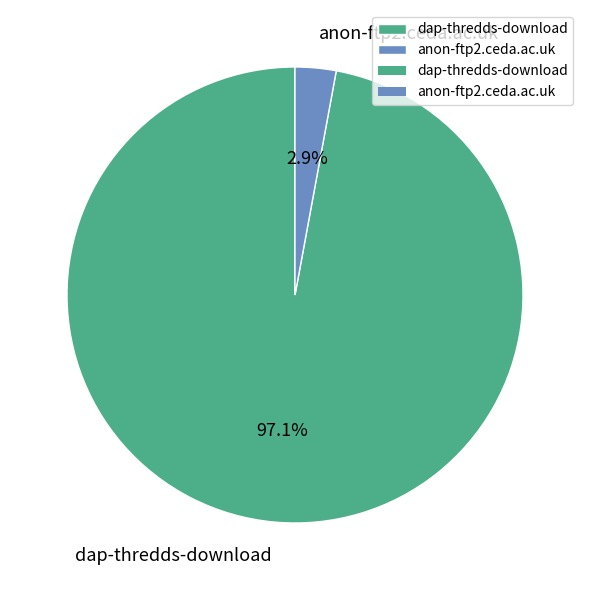

Approximately how many times larger is the value at dap-thredds-download compared to anon-ftp2.ceda.ac.uk?

33.5